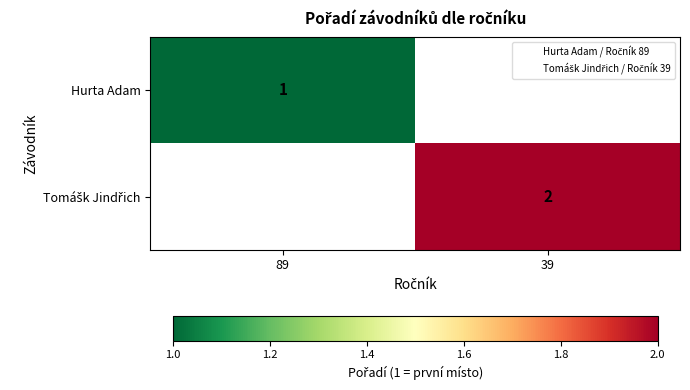

Is the value of Tomášk Jindřich at 39 greater than the value of Hurta Adam at 89?

Yes